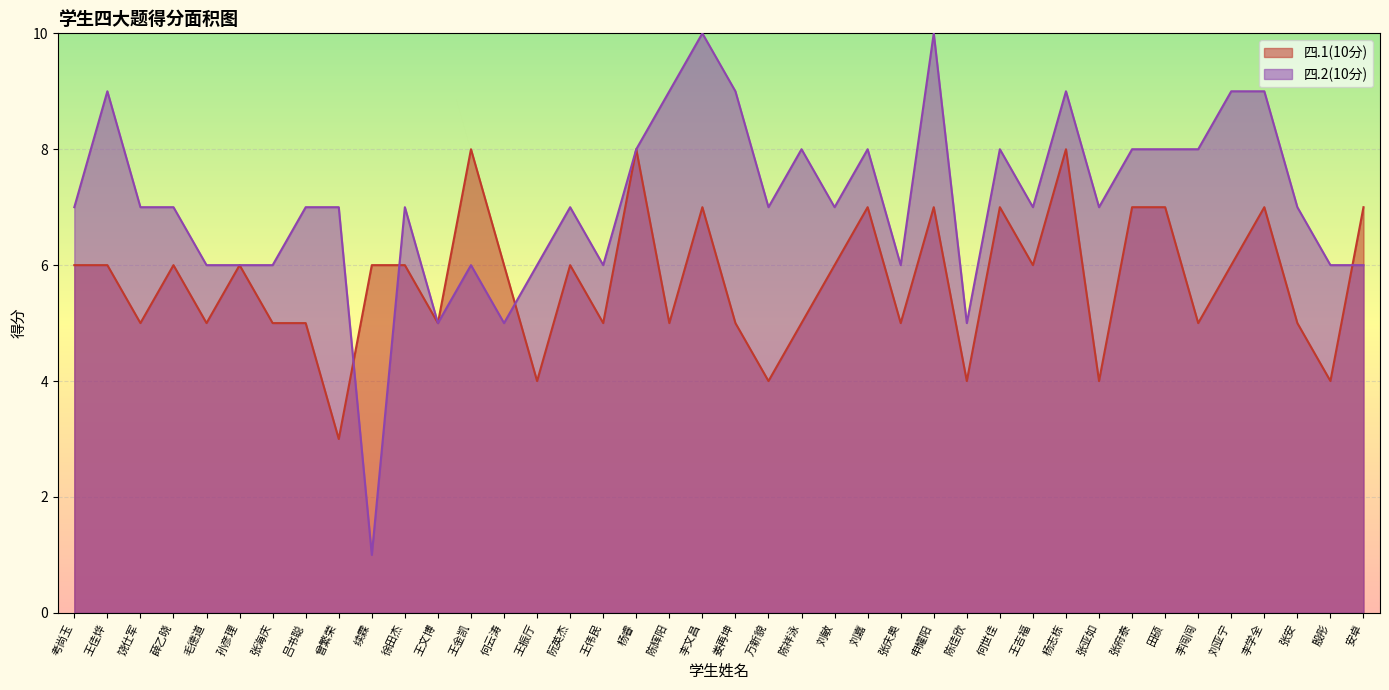

Is it true that 四.1(10分) equals 10 at 阮英杰?

False